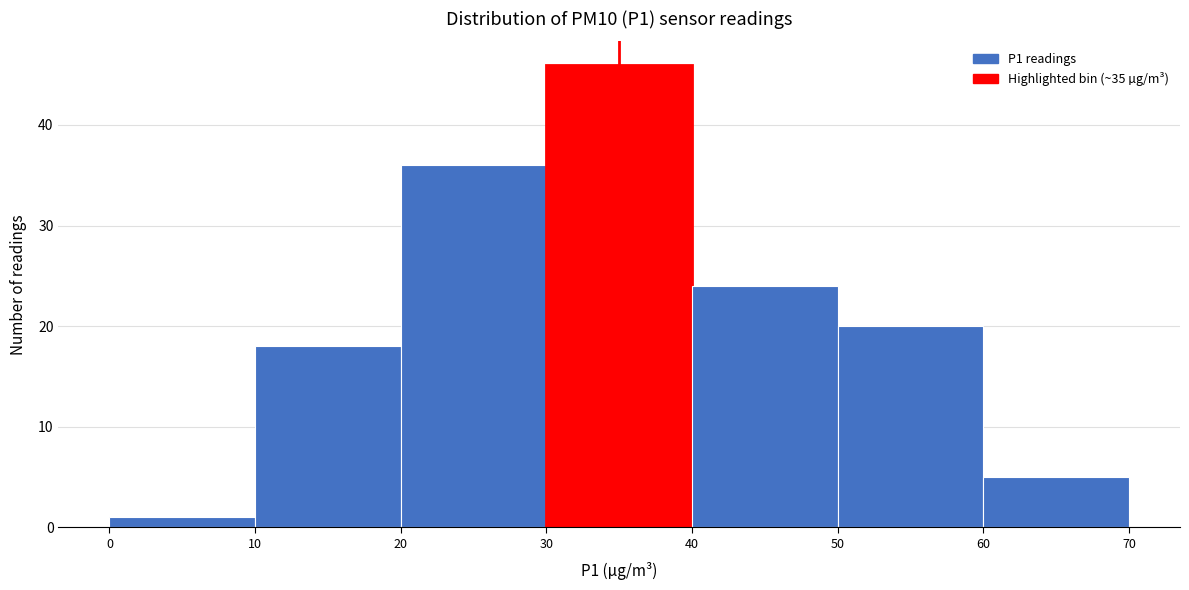

Reading left to right, transcribe this chart: for each bar, give the range it covers on the x-axis and its height. The values are not printed on the chart, so give them approximately, as read against the axis.

0 to 10: 1
10 to 20: 18
20 to 30: 36
30 to 40: 46
40 to 50: 24
50 to 60: 20
60 to 70: 5